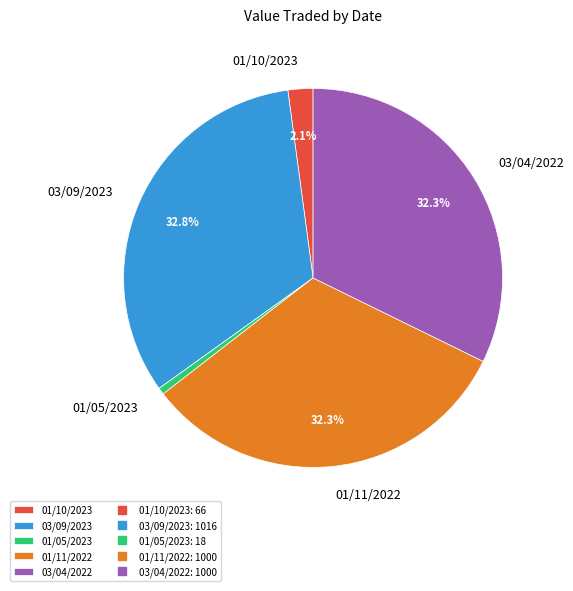

Which category has the smallest portion of the pie?

01/05/2023